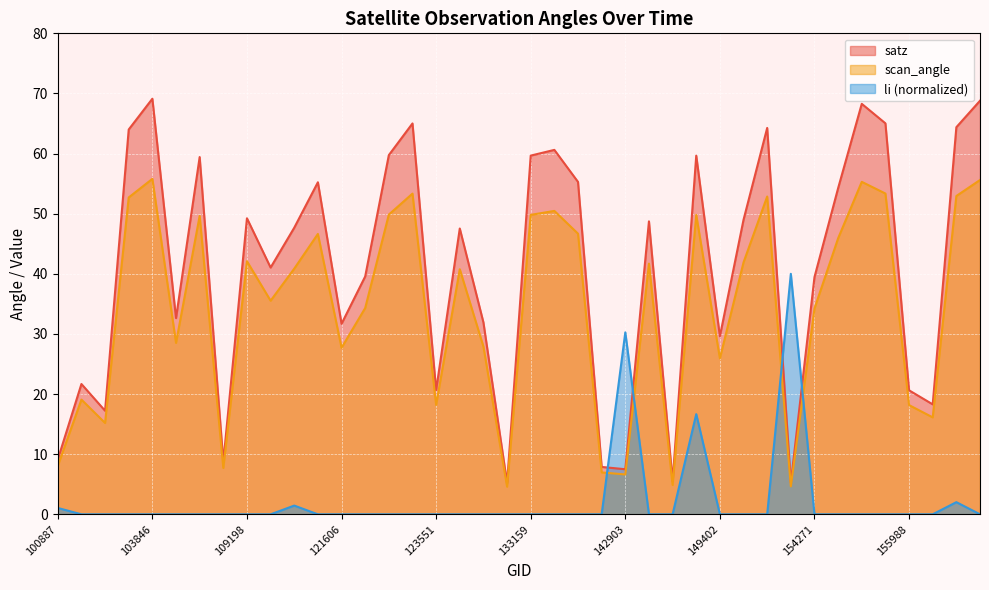

At how many categories does at least one series exceed 51?

16